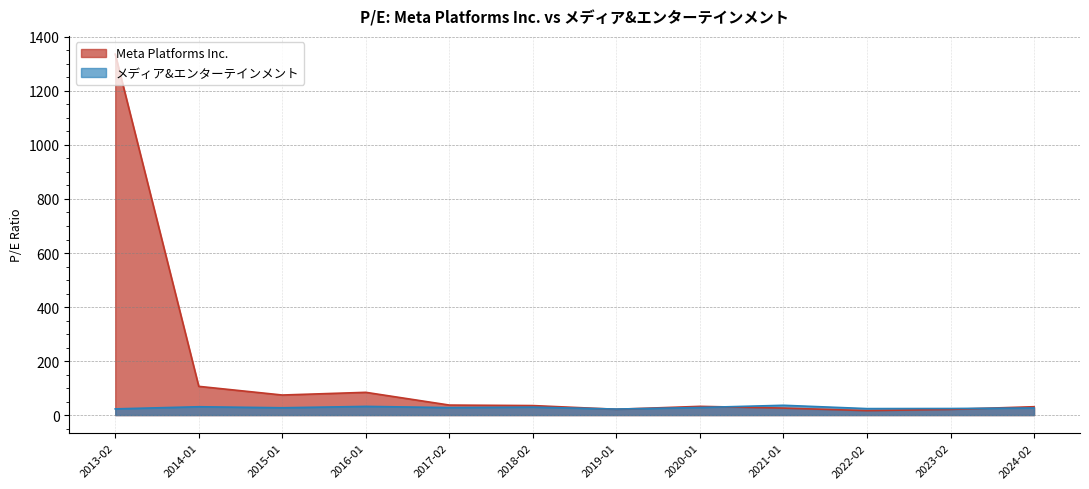

At which label is Meta Platforms Inc. closest to 676?

2014-01